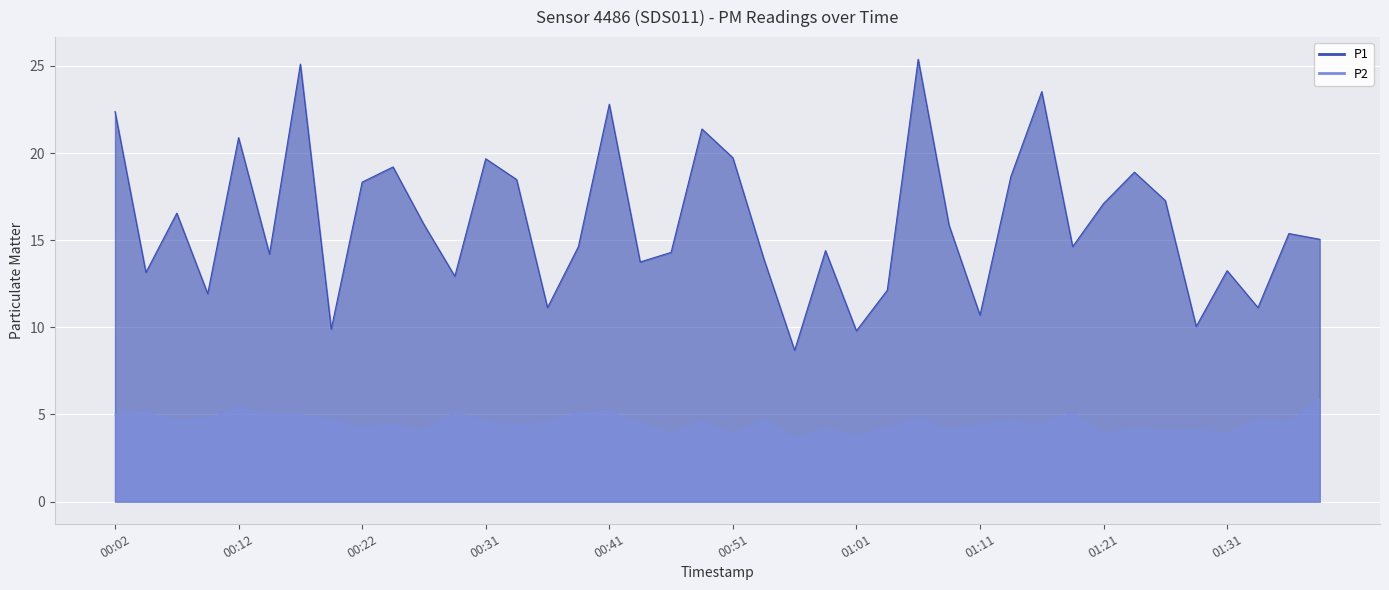

How many values in the P2 series are below 4?

6